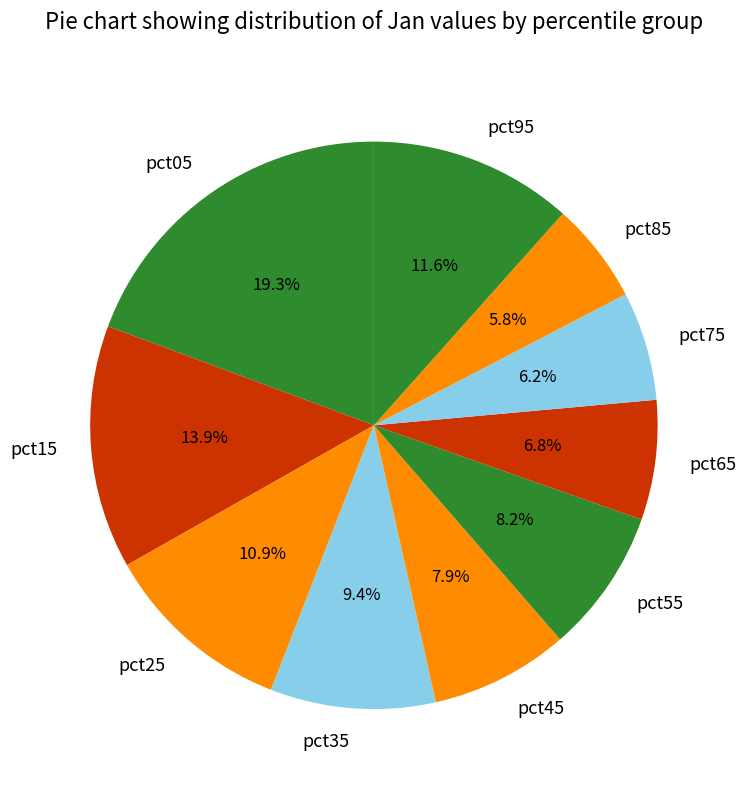

Which slice is the largest?

pct05